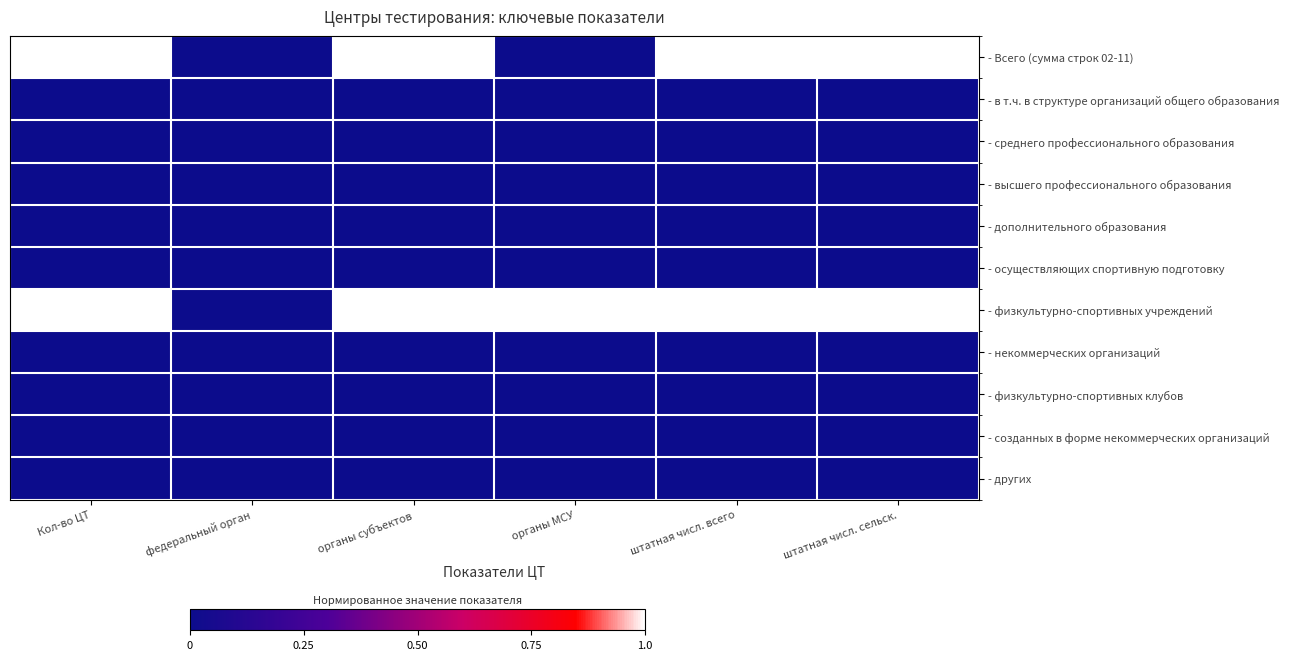

List the series in order of their peak value, lowest first.

- в т.ч. в структуре организаций общего образования, - среднего профессионального образования, - высшего профессионального образования, - дополнительного образования, - осуществляющих спортивную подготовку, - некоммерческих организаций, - физкультурно-спортивных клубов, - созданных в форме некоммерческих организаций, - других, - Всего (сумма строк 02-11), - физкультурно-спортивных учреждений